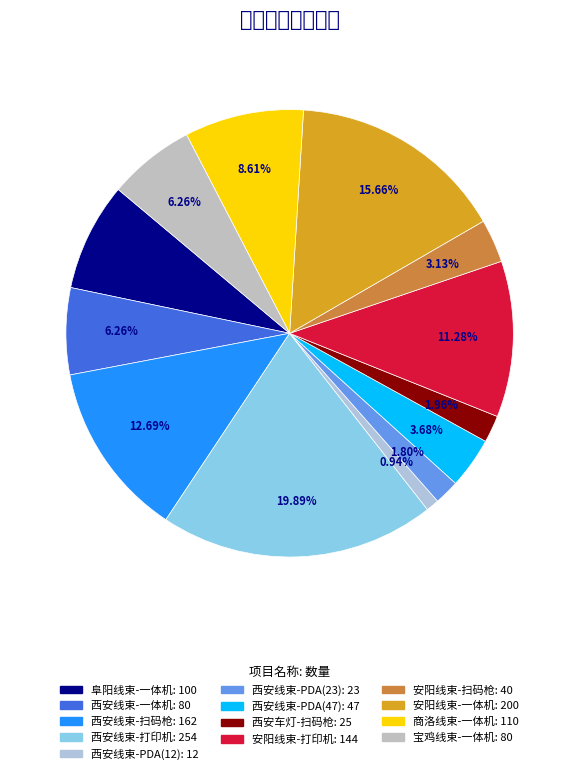

Does 西安线束-一体机 account for over 50% of the chart?

No